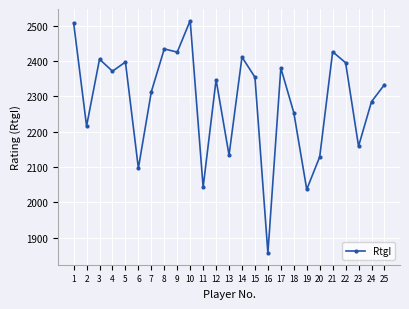

Read the value at 16, to the nearest 10.

1860